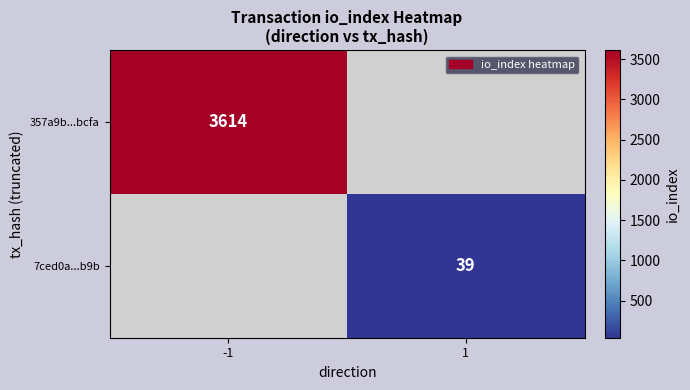

Is it true that 357a9b...bcfa equals 3614 at -1?

True